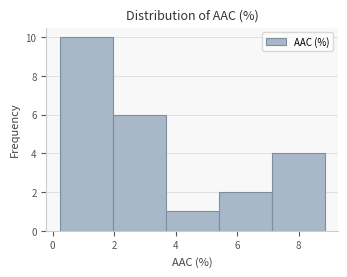

How tall is the bar that spans 5.4 to 7.2 on the x-axis? Neither the bar edges nor the heights are printed on the chart, so give them approximately, as read against the axes.

2